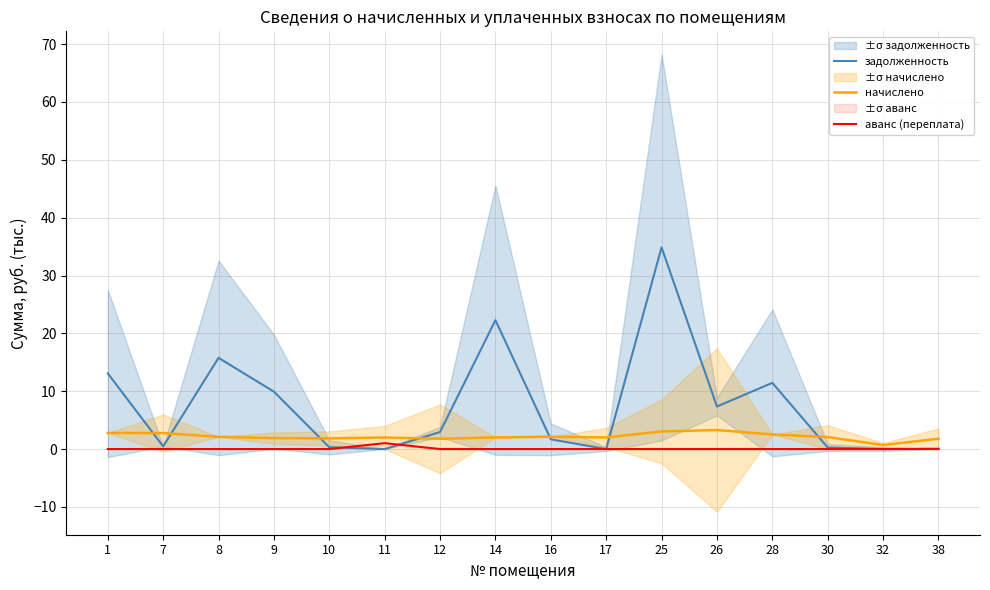

What are all the series names shown in the legend?

задолженность, начислено, аванс (переплата)